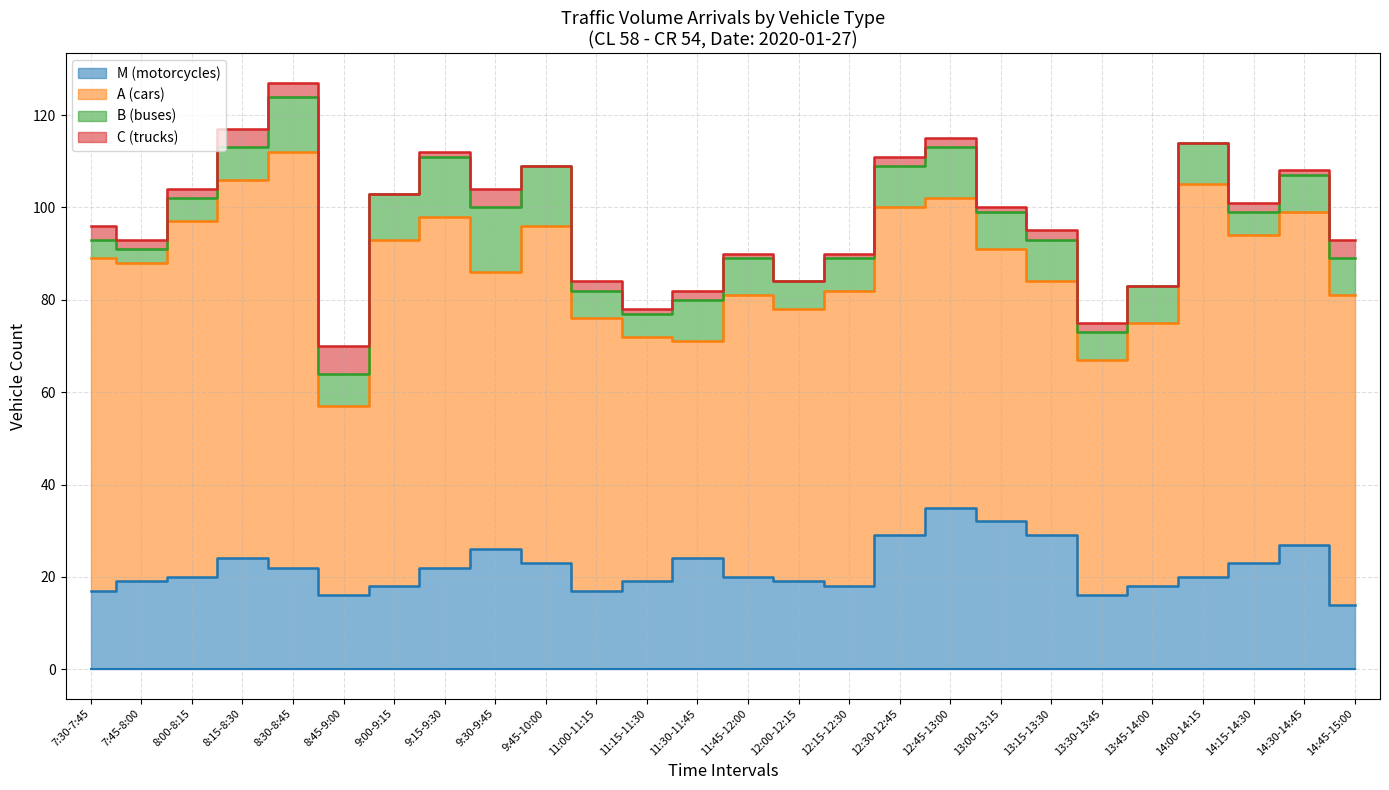

Where is M (motorcycles) nearest to the value 24?

8:15-8:30